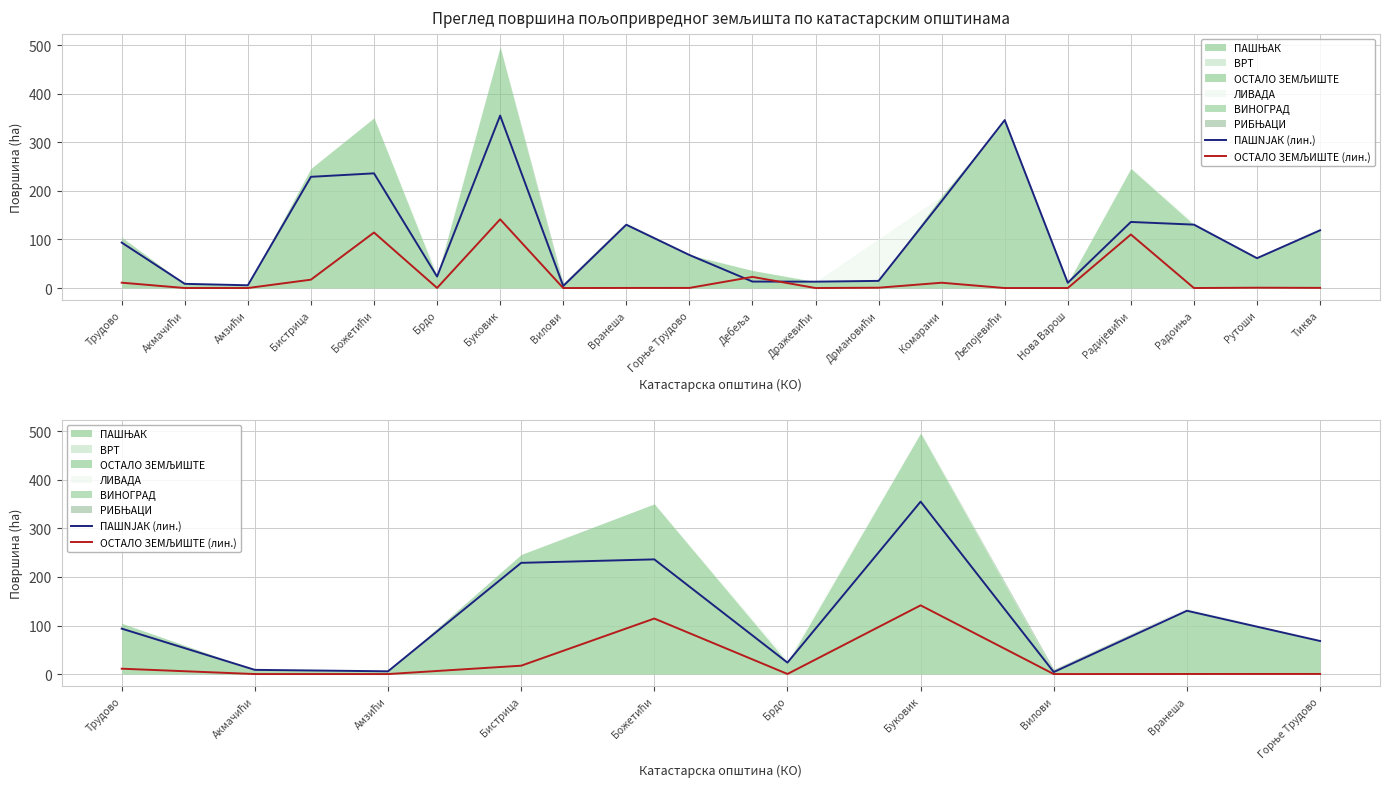

Which series has the largest total across all categories?

ПАШNJАК (лин.)